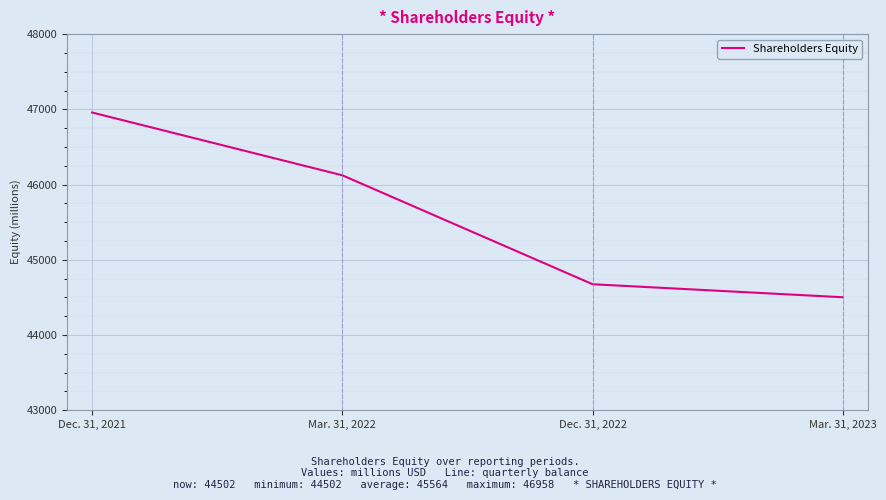

What is the smallest value displayed?

44502